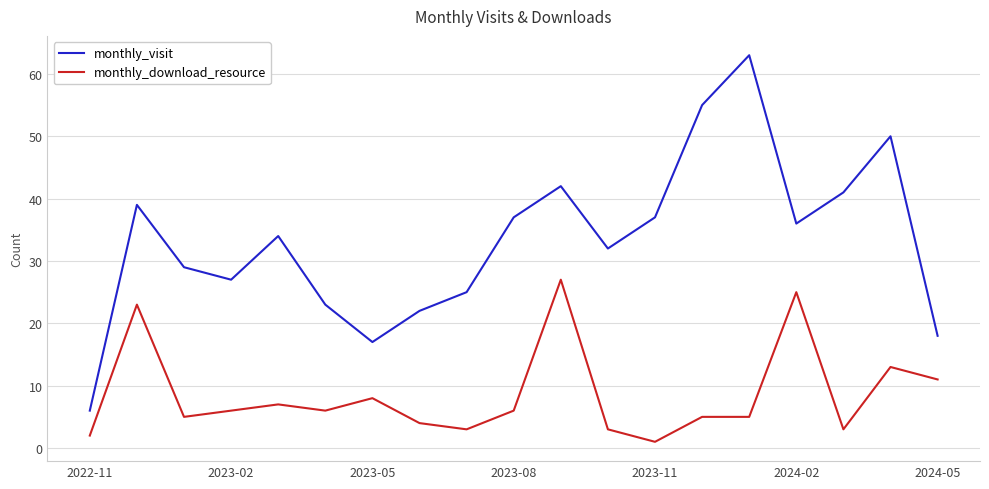

Which series has the largest total across all categories?

monthly_visit